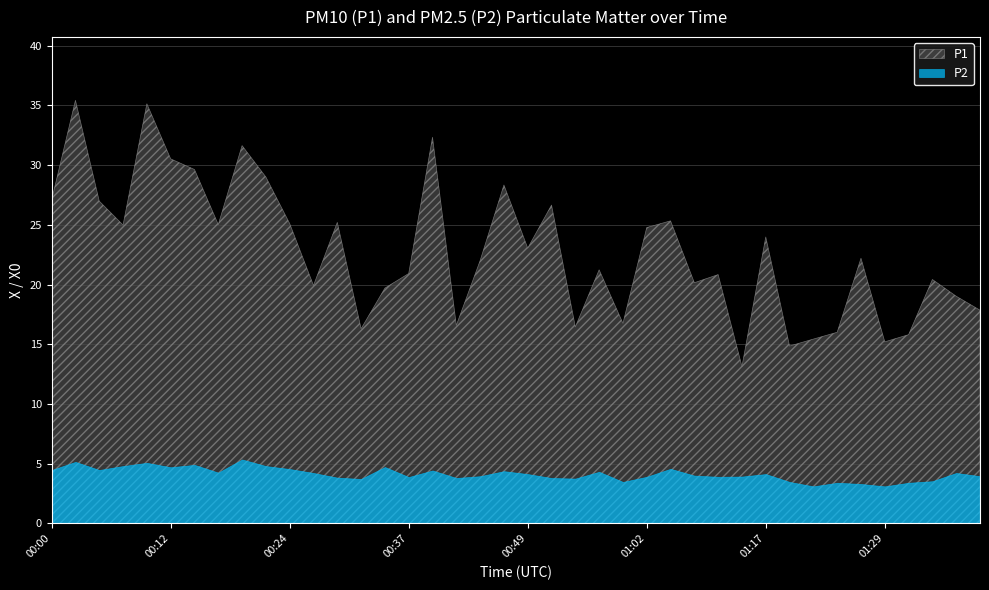

What is the difference between the P2 values at 00:02 and 00:59?

1.7